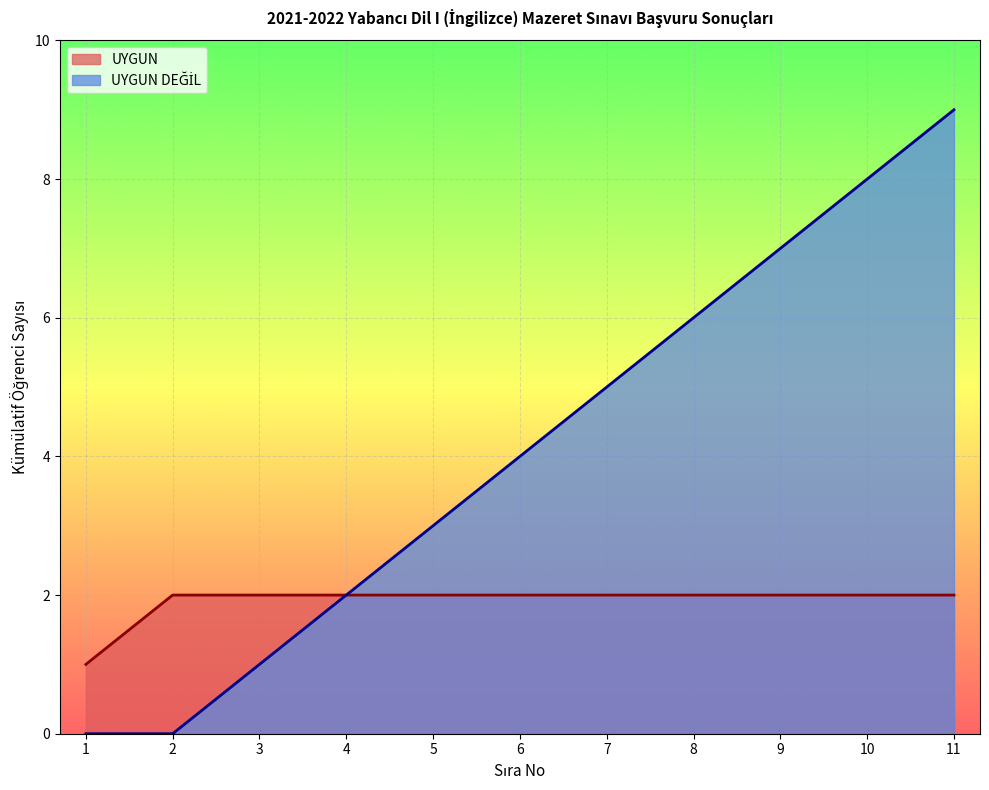

What is the sum of all UYGUN values?

21